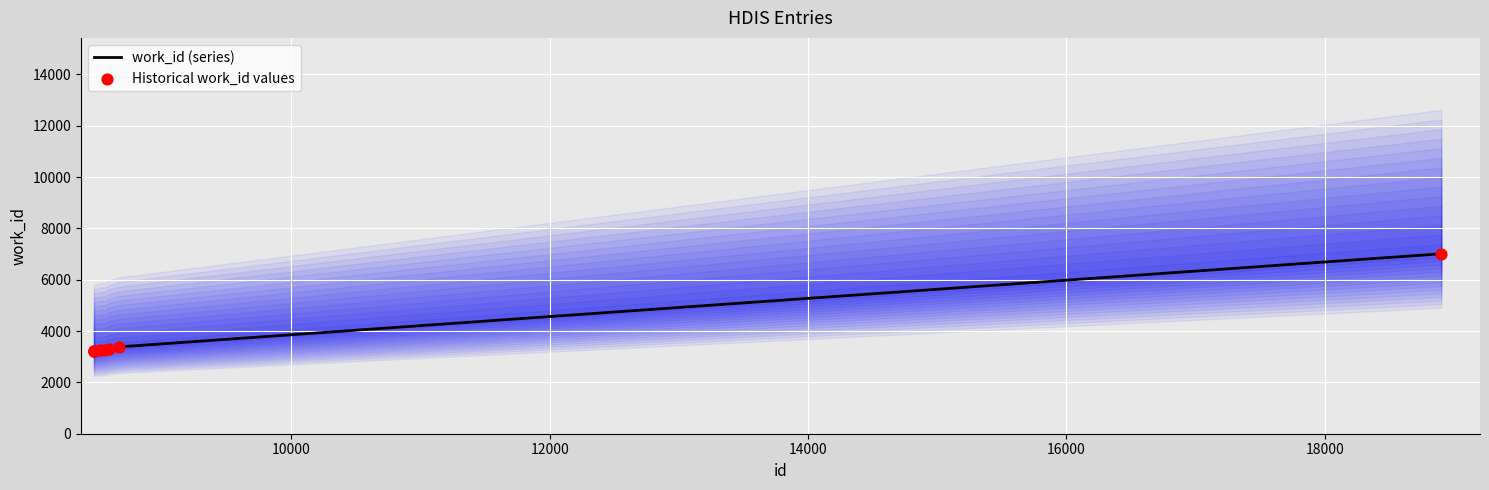

At how many categories does at least one series exceed 5270?

1